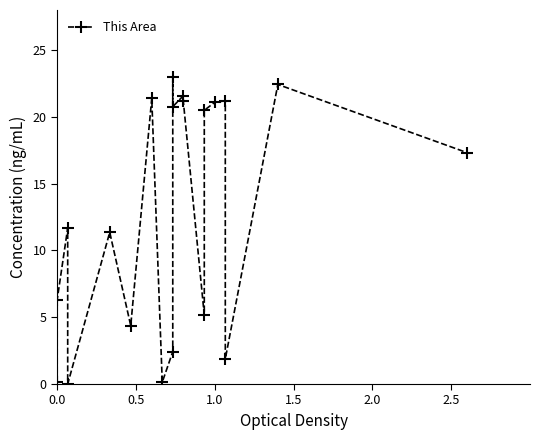

How many points are lower than both their immediate neighbors (excluding endpoints)?

6